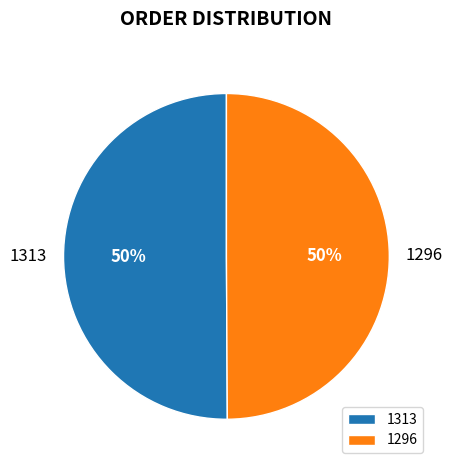

Do 1313 and 1296 together represent more than half of the pie?

Yes